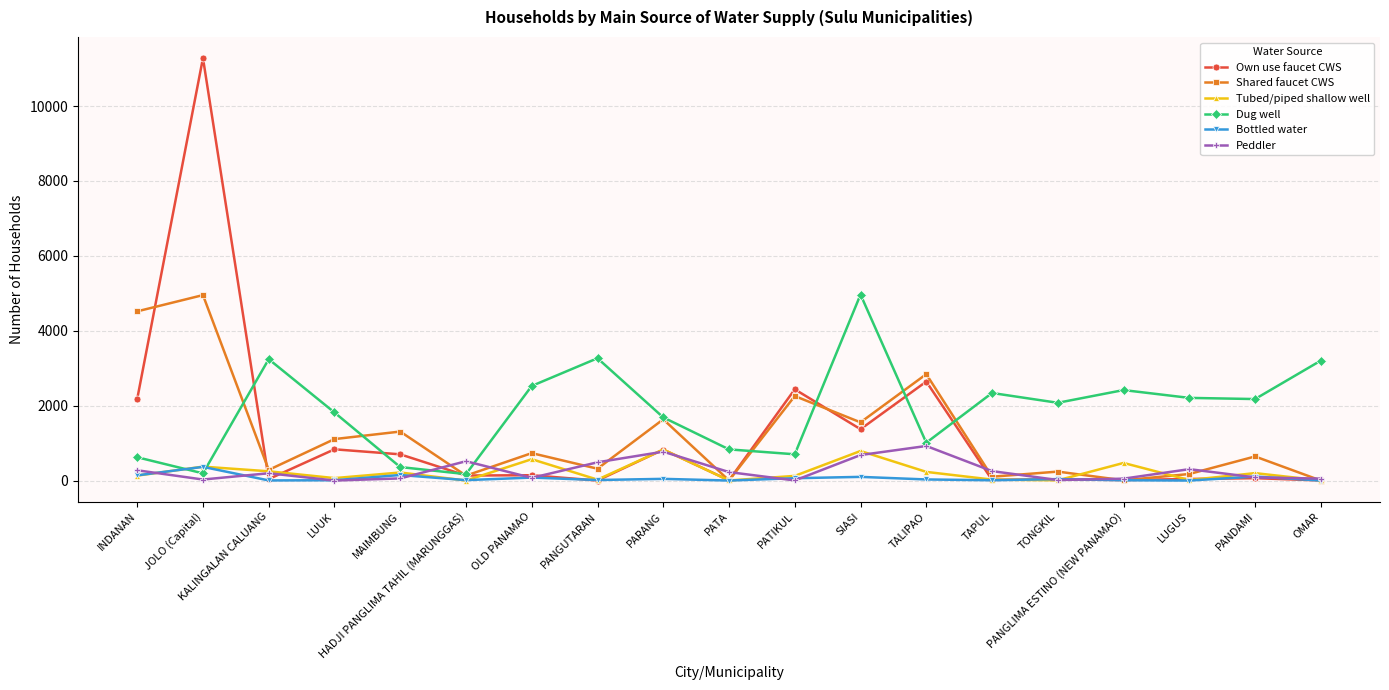

What is the label of the 3rd point from the left?

KALINGALAN CALUANG